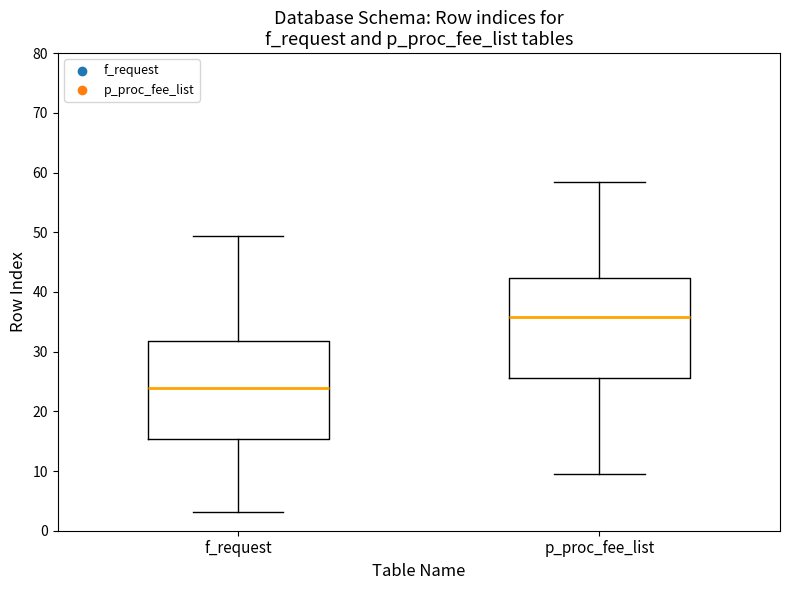

Which box has the lowest median line?

f_request